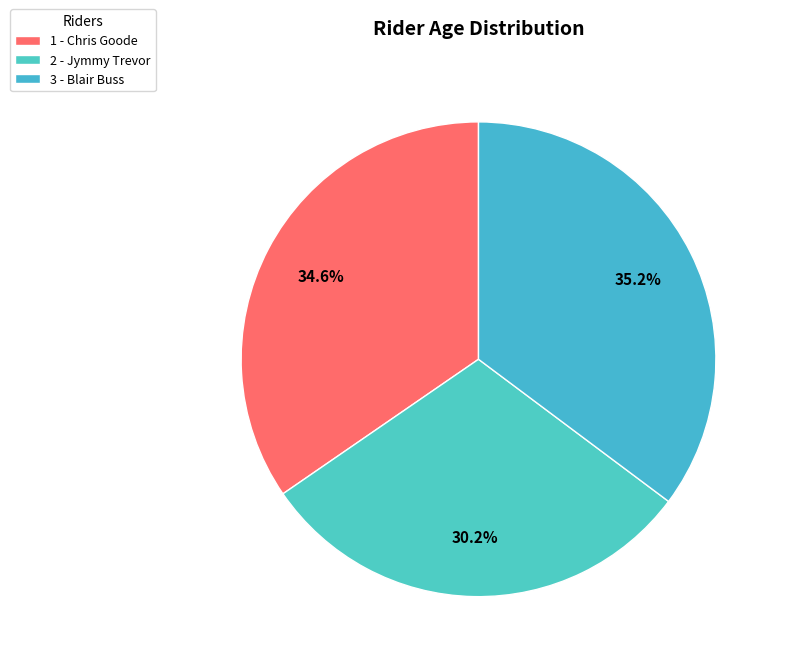

Count the number of slices in the pie.

3